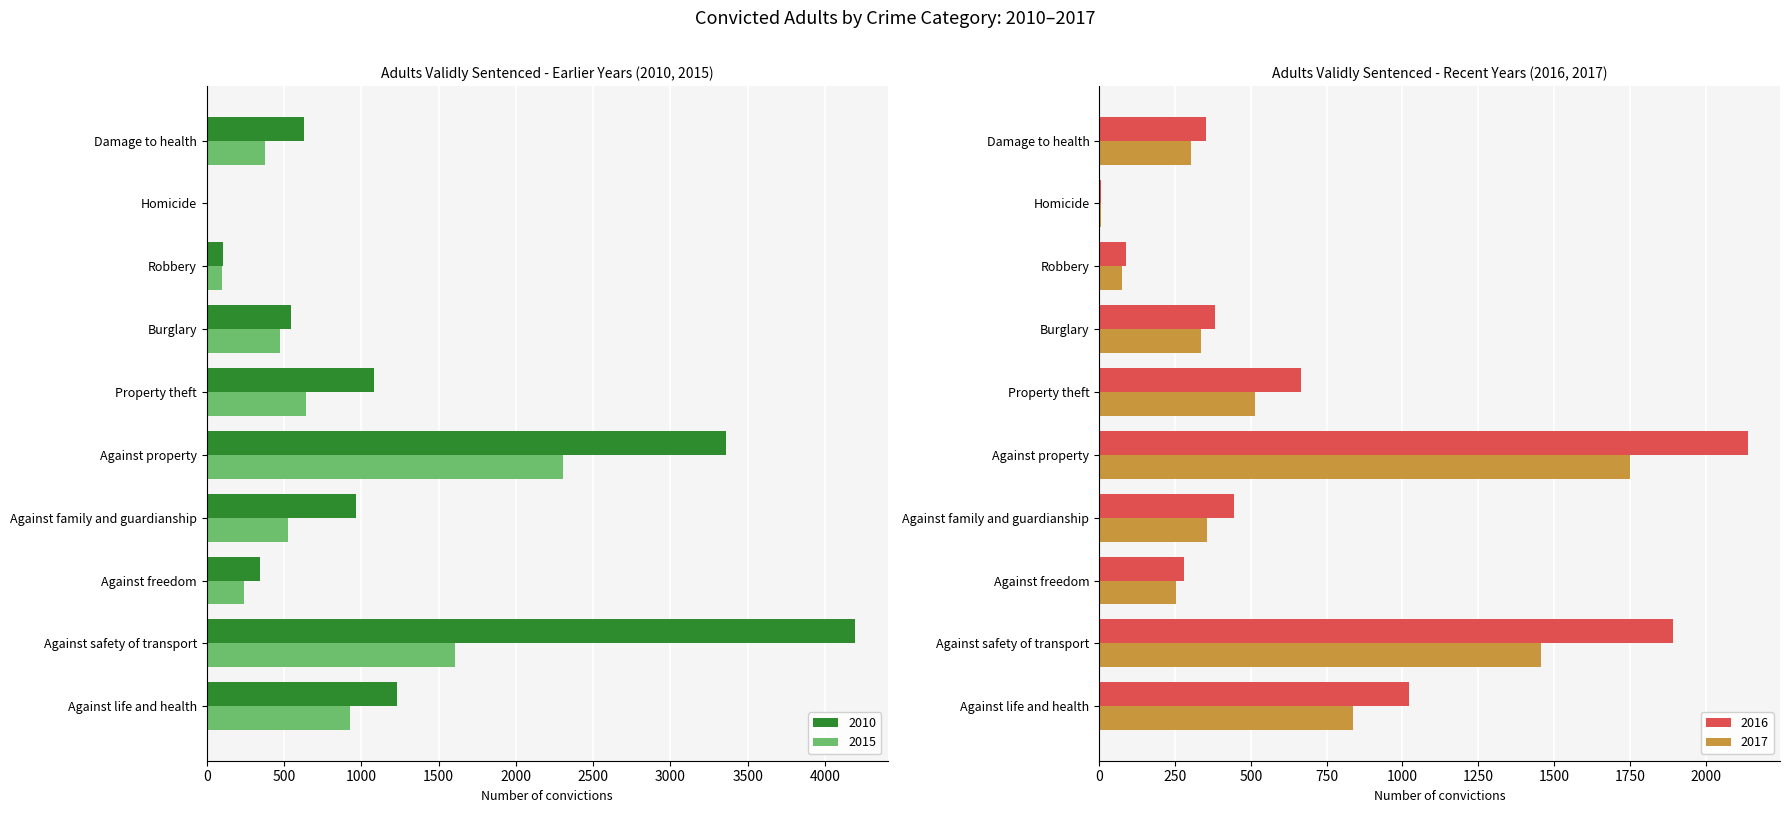

What is the average value of the 2016 series?

727